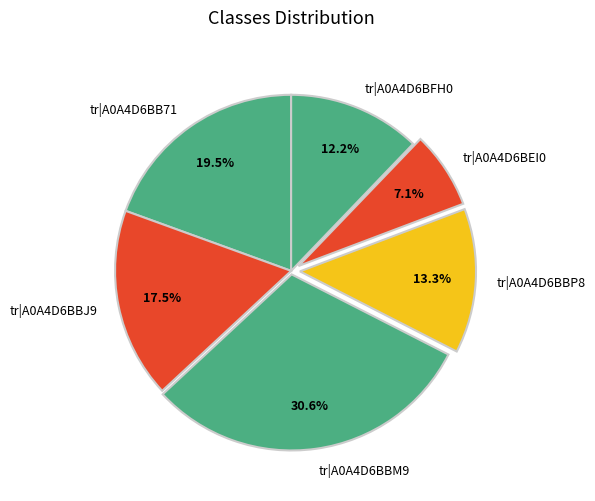

Do tr|A0A4D6BB71 and tr|A0A4D6BFH0 together represent more than half of the pie?

No